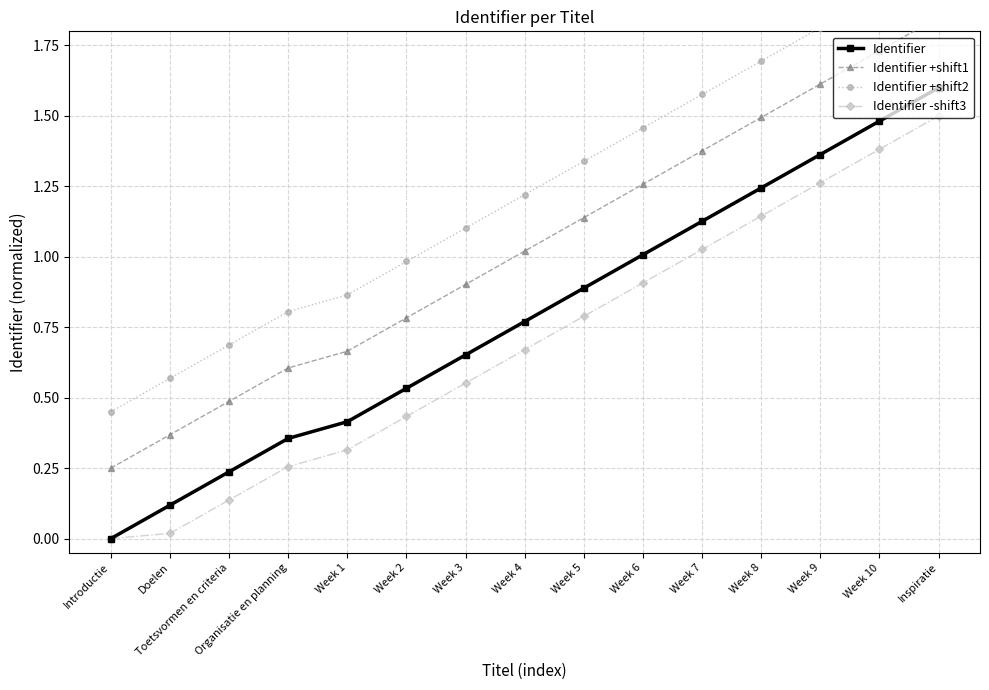

True or false: Identifier +shift1 has more than 0 interior local peaks.

False